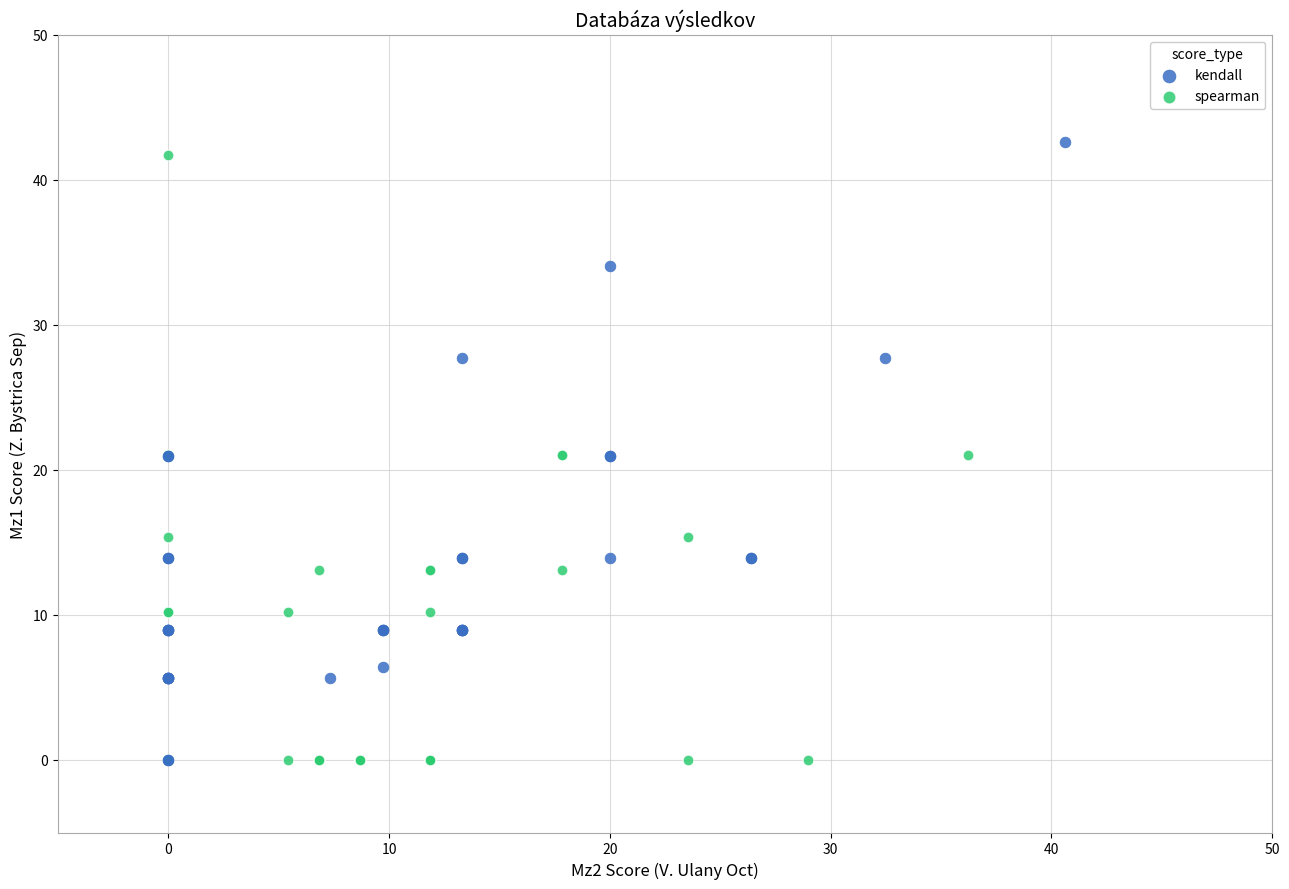

What are all the series names shown in the legend?

kendall, spearman